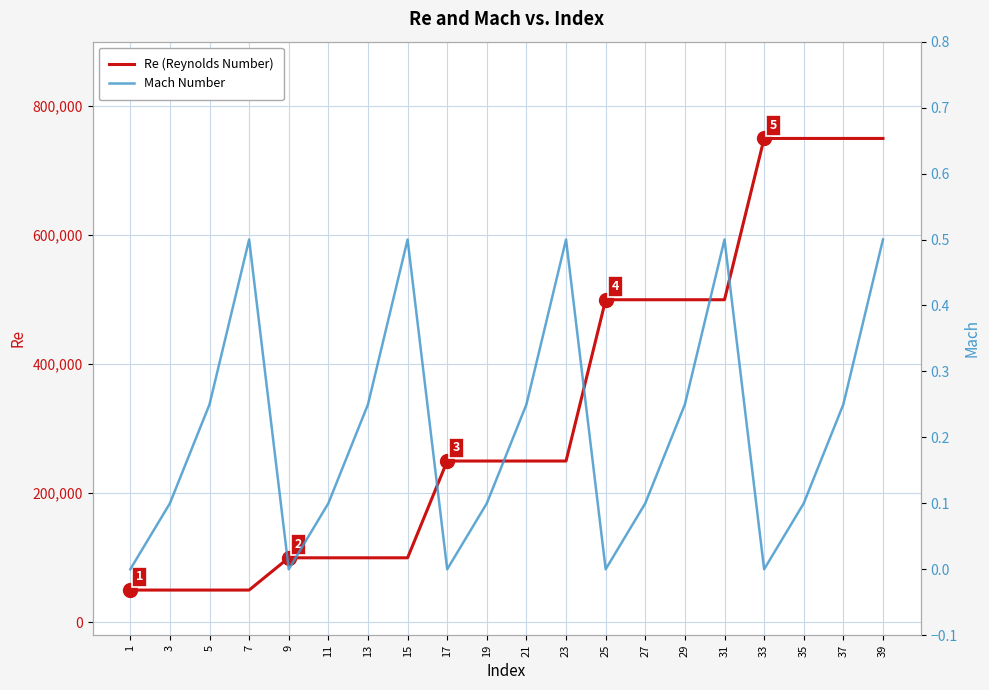

Which category has the highest value in the Re series?

33